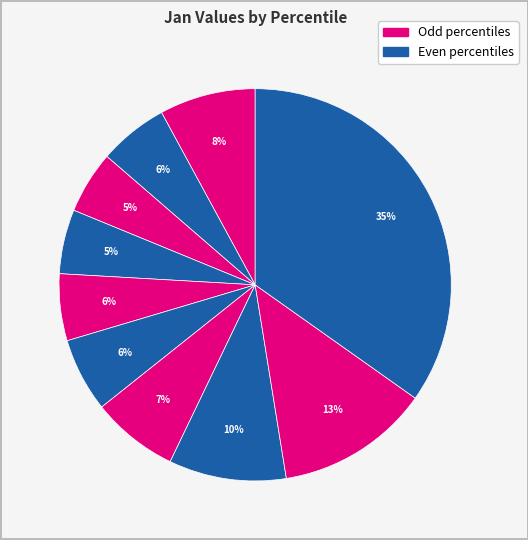

Count the number of slices in the pie.

10